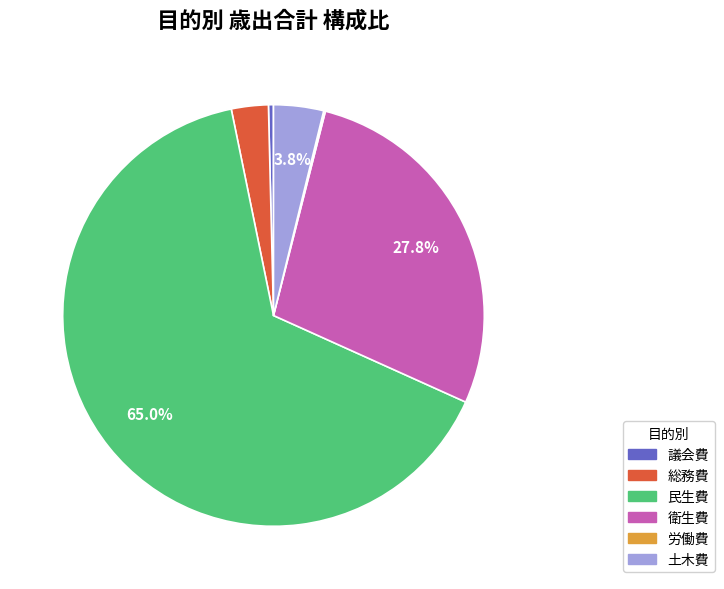

Does any single category account for the majority?

Yes